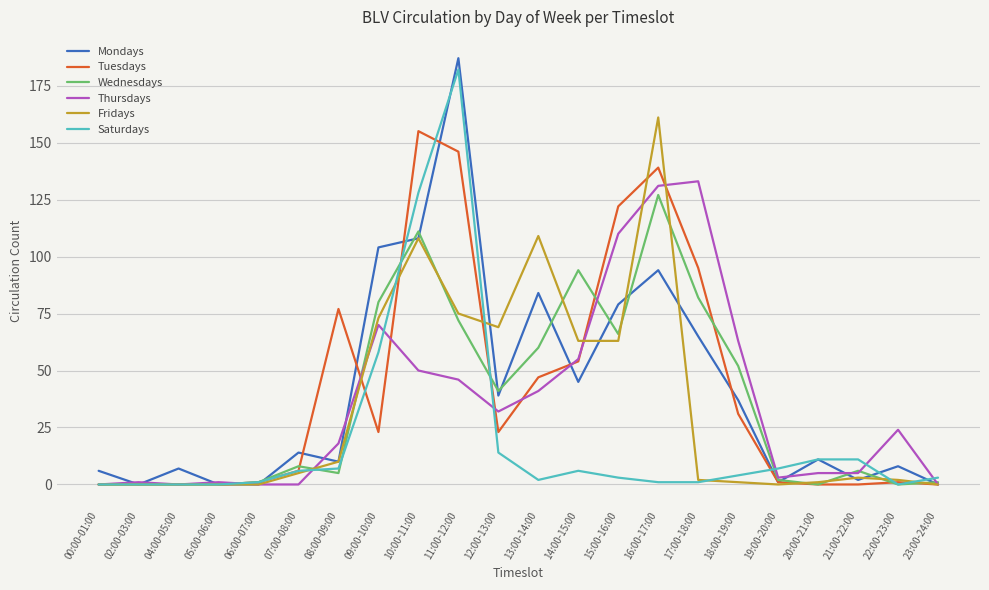

After their last crossing, which series has the higher values: Thursdays or Saturdays?

Saturdays